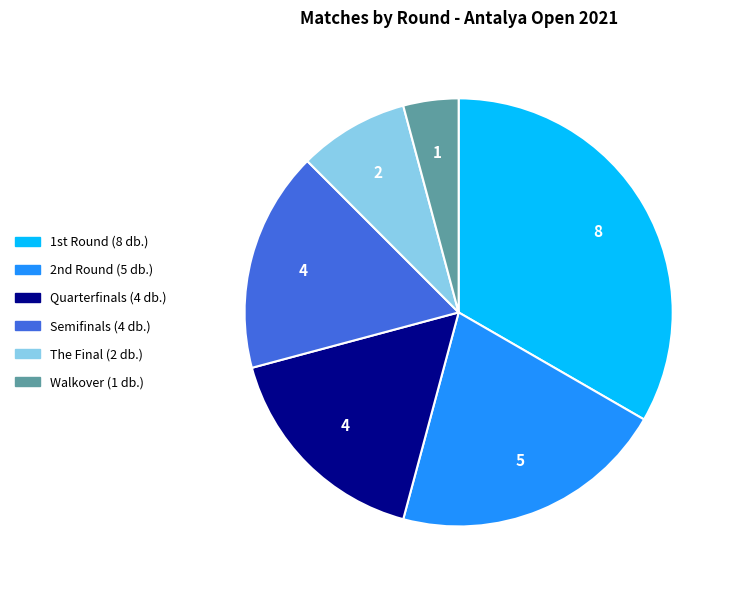

Which slice is the smallest?

Walkover